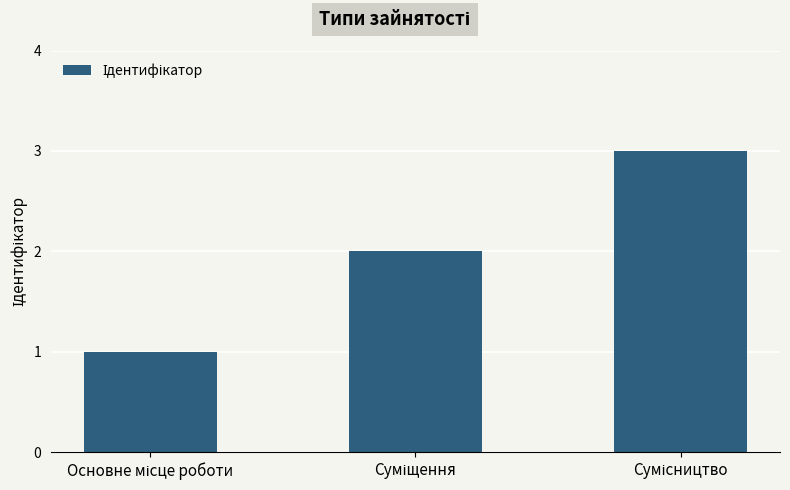

What is the greatest value displayed?

3